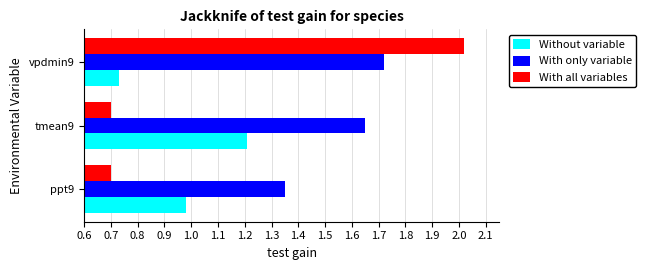

At which label does With only variable reach its peak?

vpdmin9